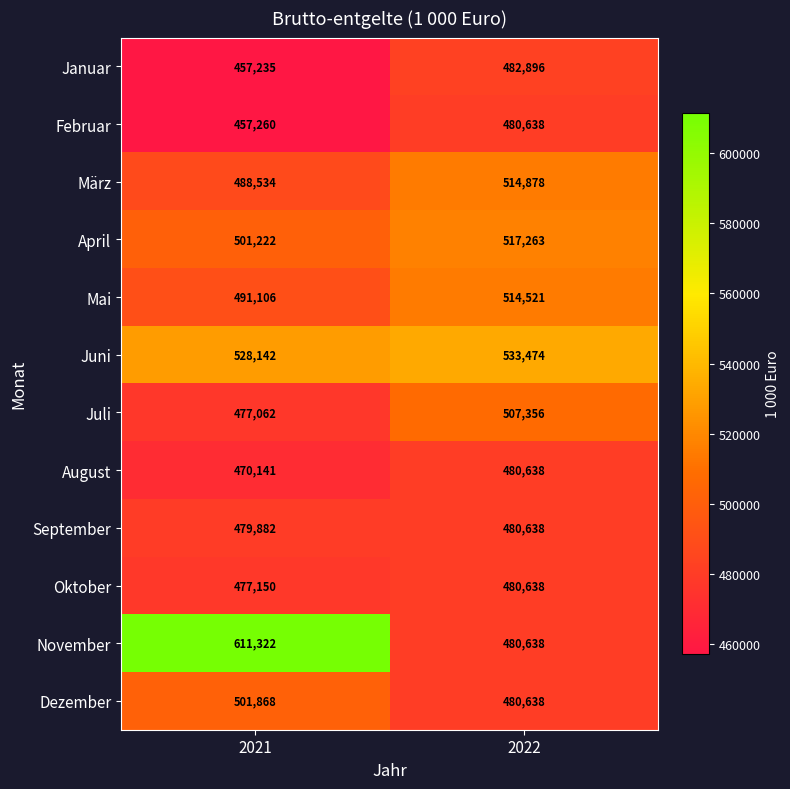

The value of August at 2021 is 757619. True or false?

False